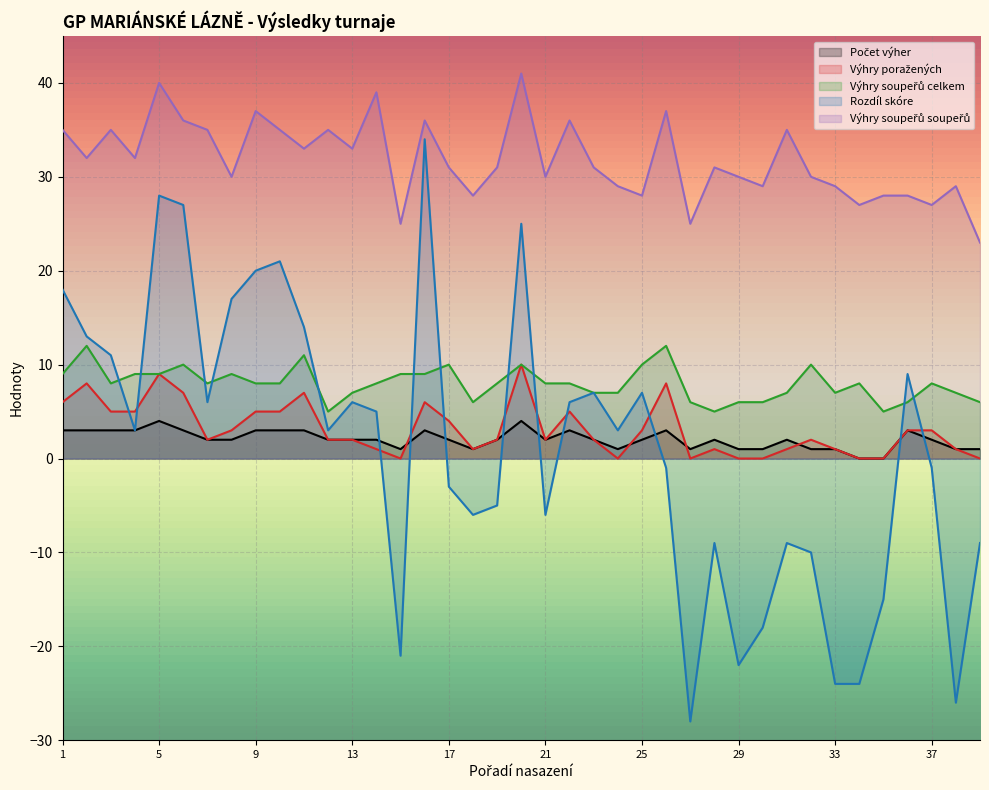

Where is the first local maximum for Výhry soupeřů soupeřů?

3